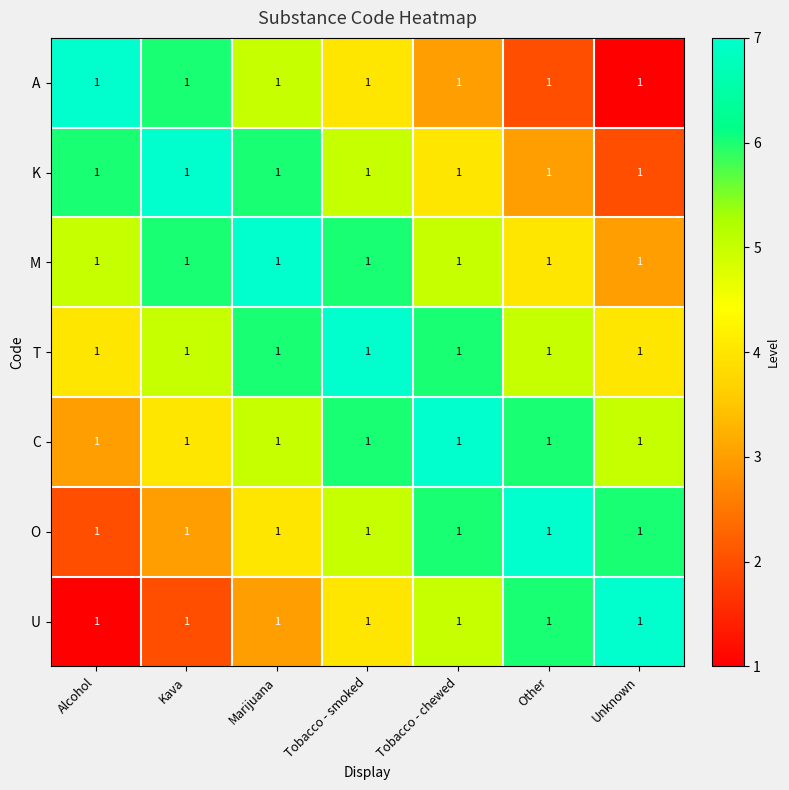

What is the difference between the M values at Kava and Other?

2